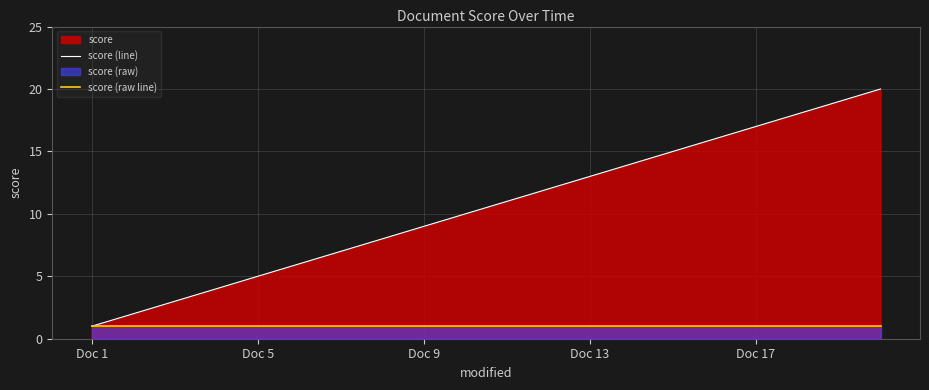

Which series has the largest total across all categories?

score (line)